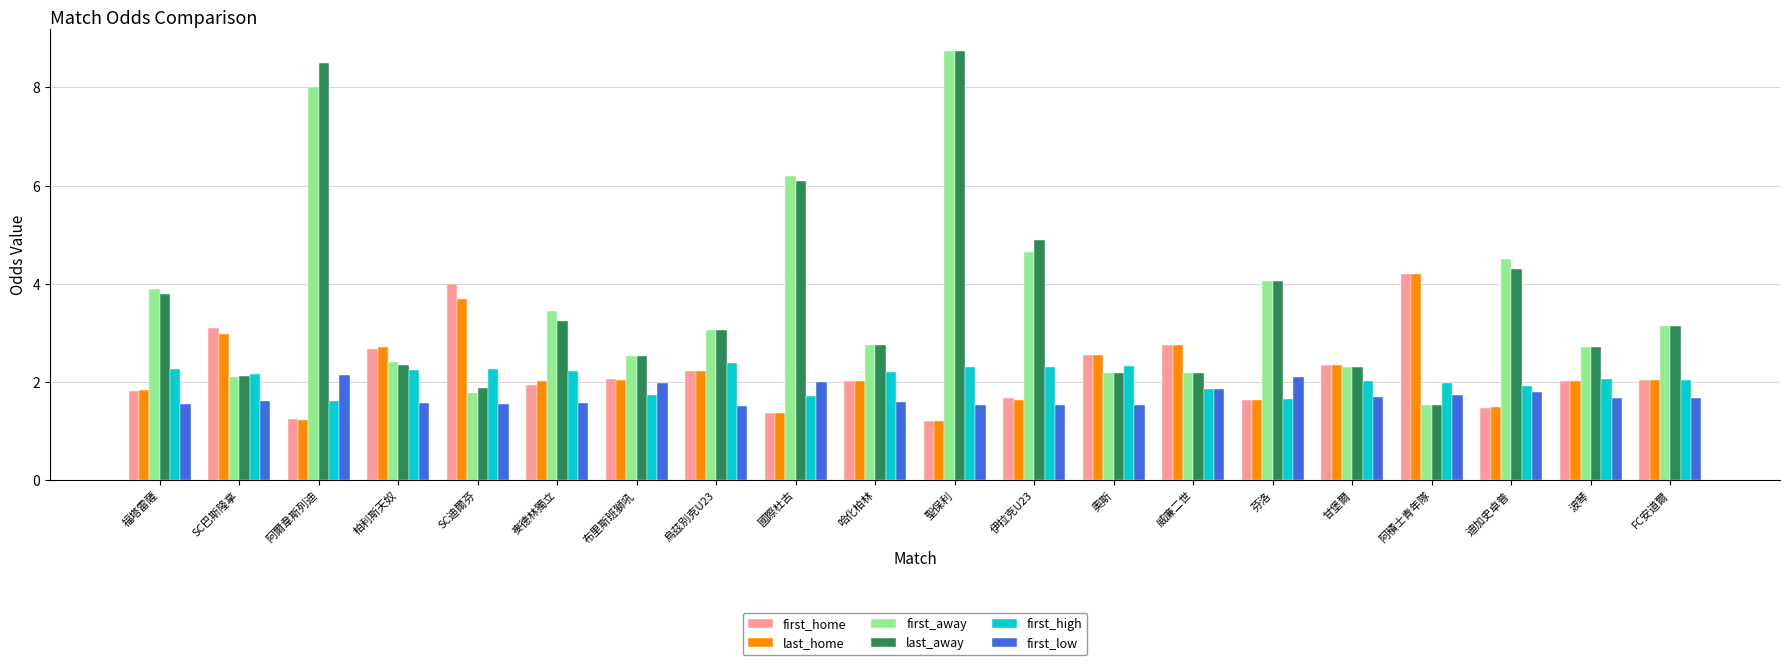

Between 阿爾韋斯列迪 and 阿積士青年隊, which series saw the biggest shift?

last_away